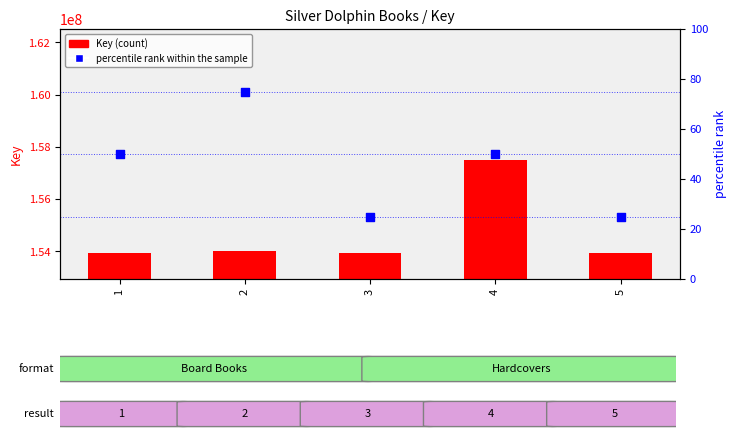

Which series has the largest total across all categories?

Key (count)